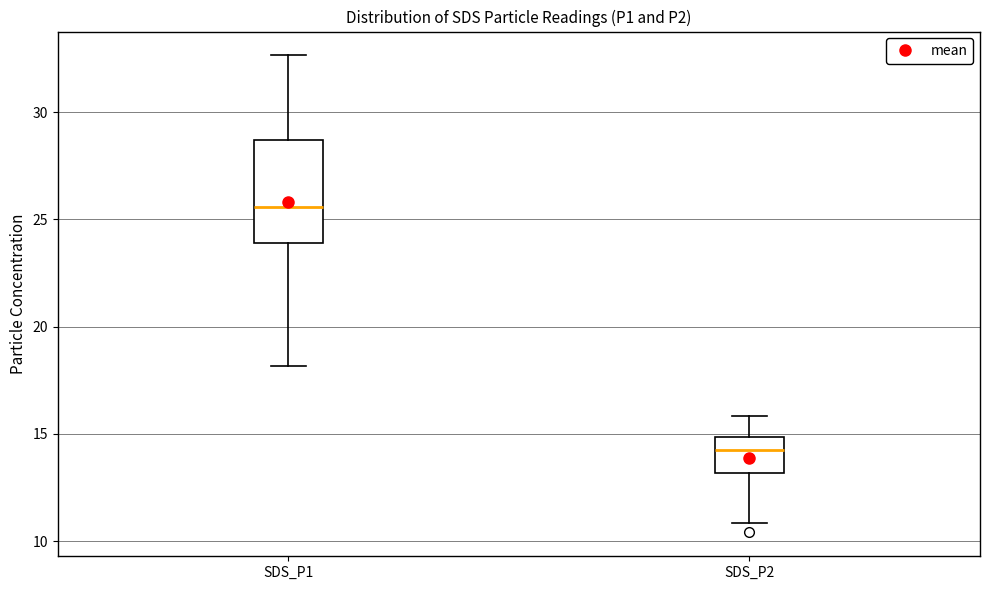

Reading left to right, read every box against the y-axis: the position of its median line, the range the box covers, and the ends of its whiskers. The values are not printed on the chart, so give them approximately, as read against the axis.

SDS_P1: median 25.5, box 24.0 to 28.5, whiskers 18.0 to 32.5
SDS_P2: median 14.0, box 13.0 to 15.0, whiskers 11.0 to 16.0